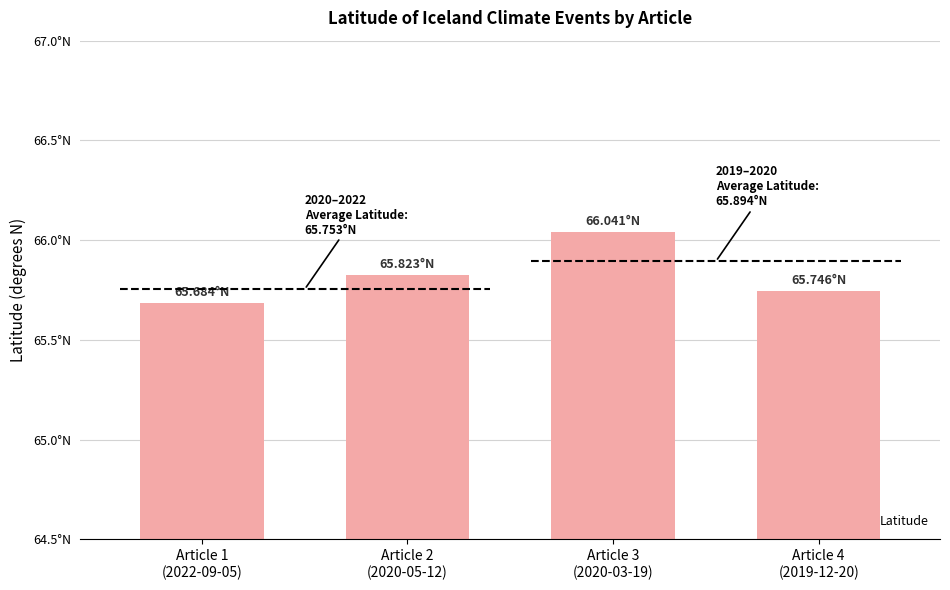

What is the sum of all values?

263.3